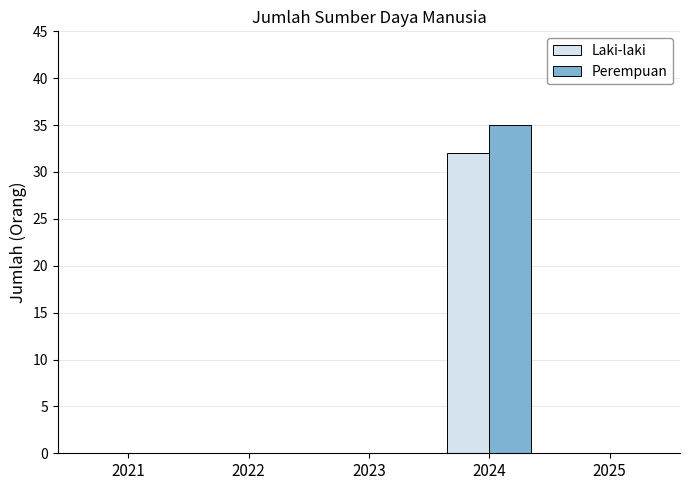

Reading right to left, transcribe all the data shown in this chart.

Laki-laki: 0	32	0	0	0
Perempuan: 0	35	0	0	0